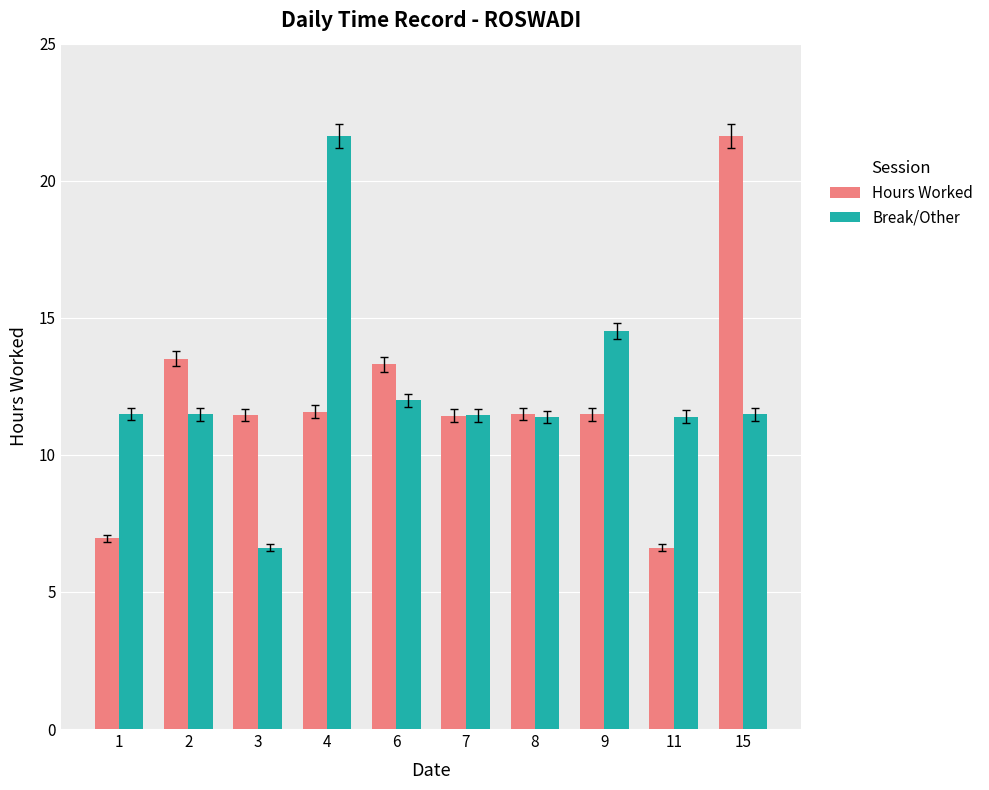

What is the total value across all series at 9?

26.0